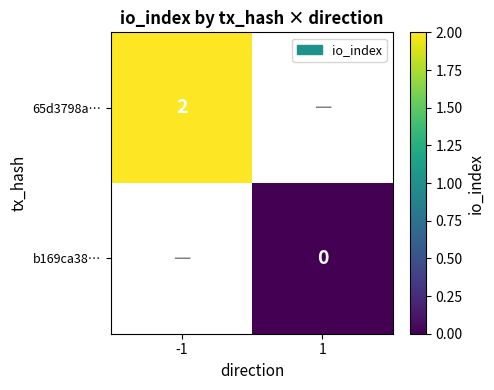

Count the number of categories in the chart.

2